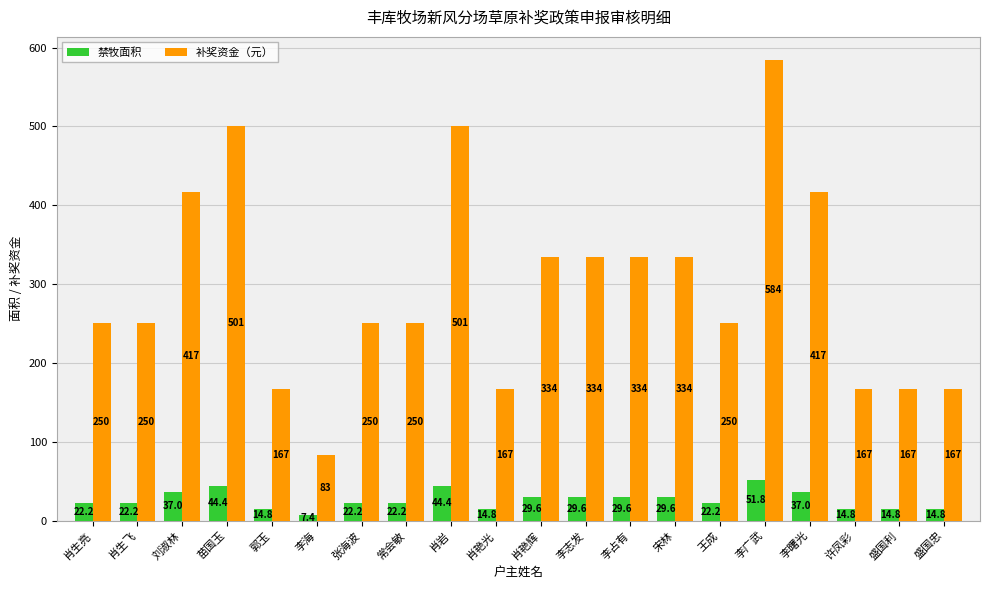

List the series in order of their overall mean, highest first.

补奖资金（元）, 禁牧面积